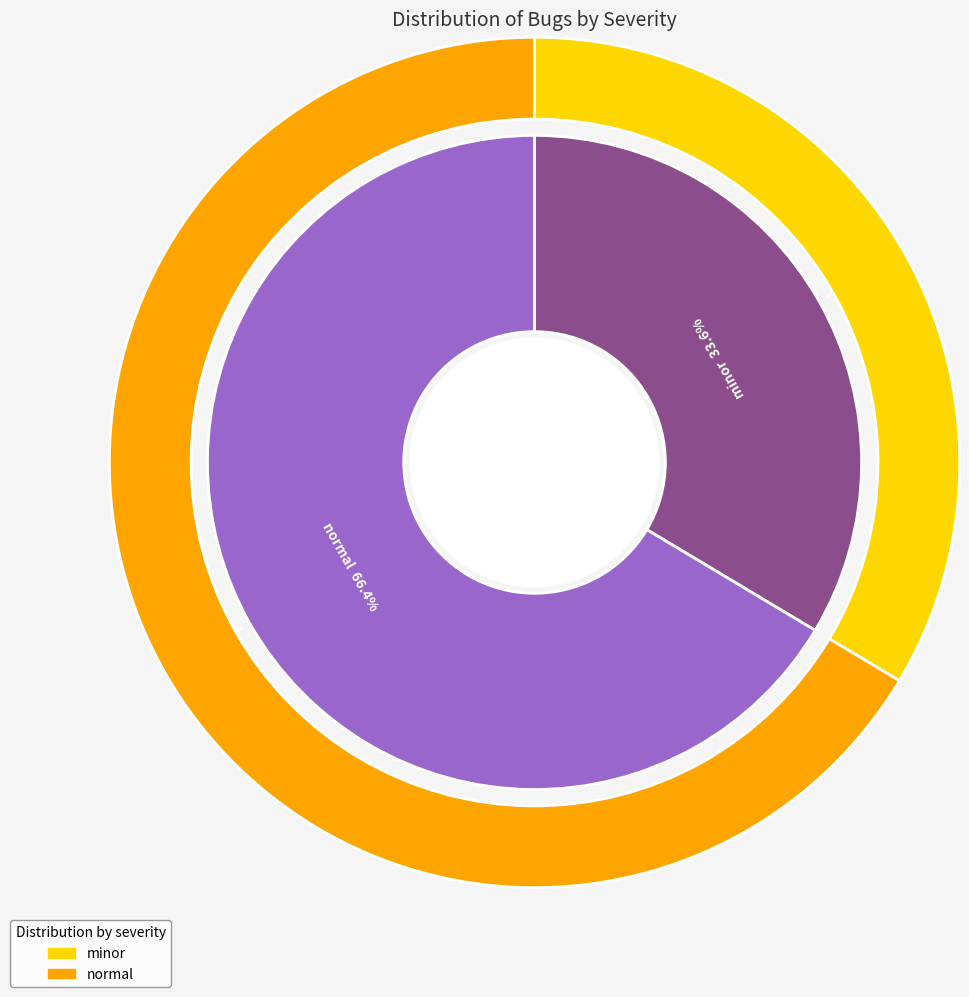

Count the number of slices in the pie.

2